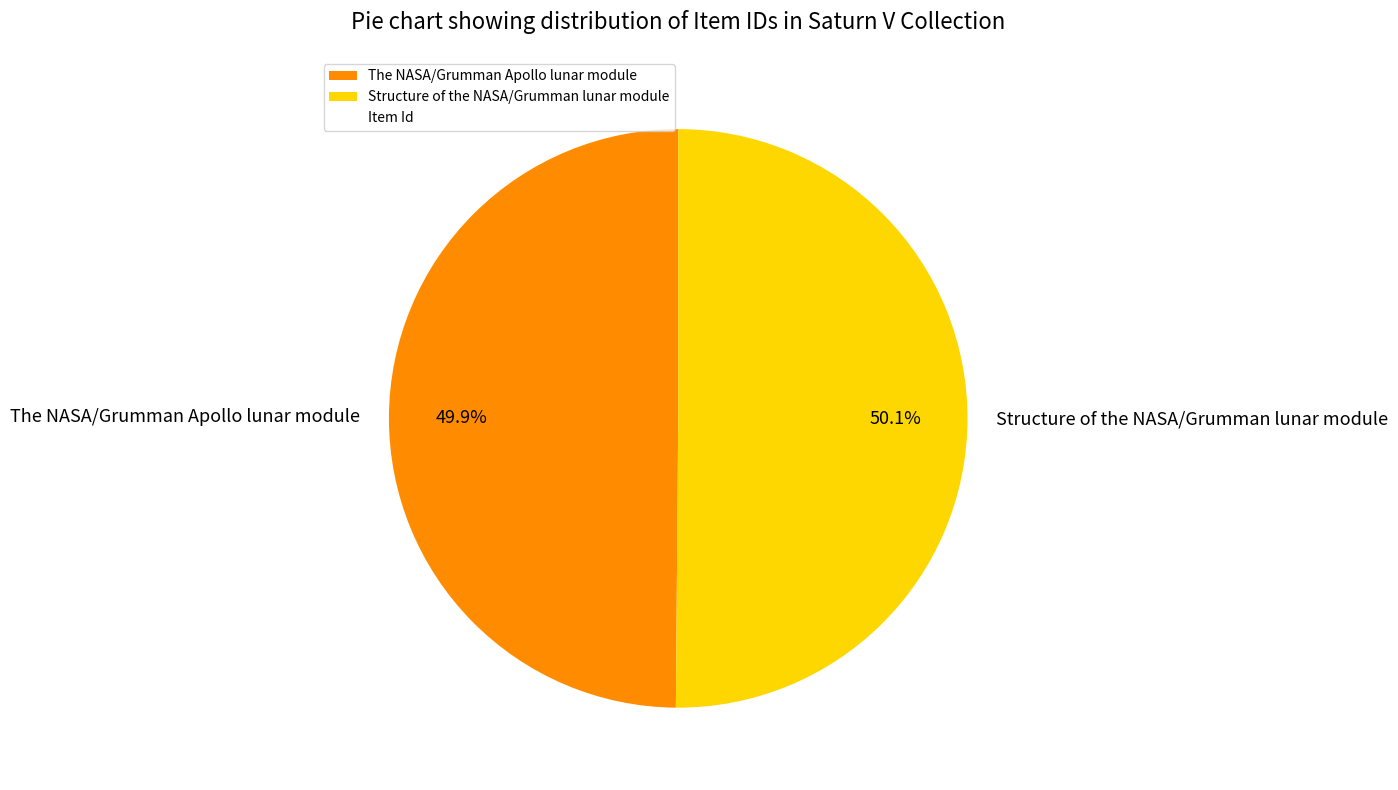

To the nearest percent, what percentage of the pie is Structure of the NASA/Grumman lunar module?

50%